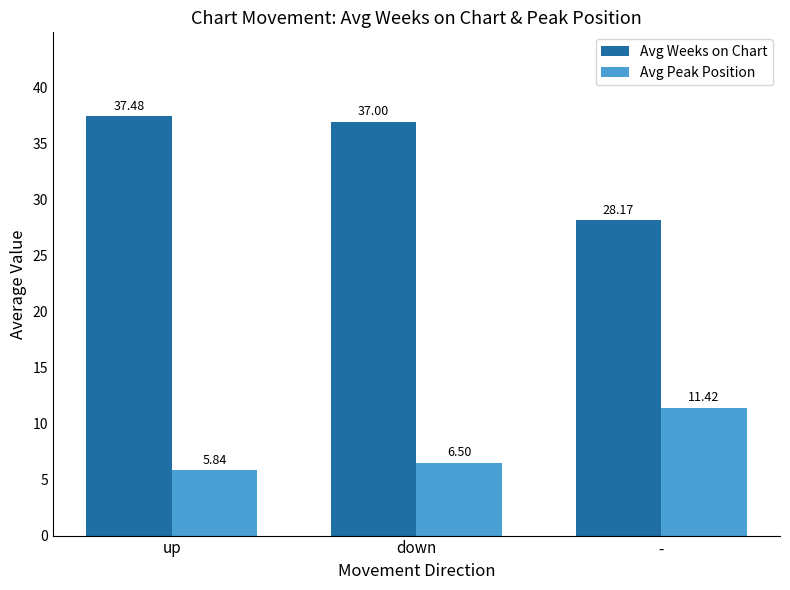

List the labels in order of Avg Weeks on Chart value, largest first.

up, down, -